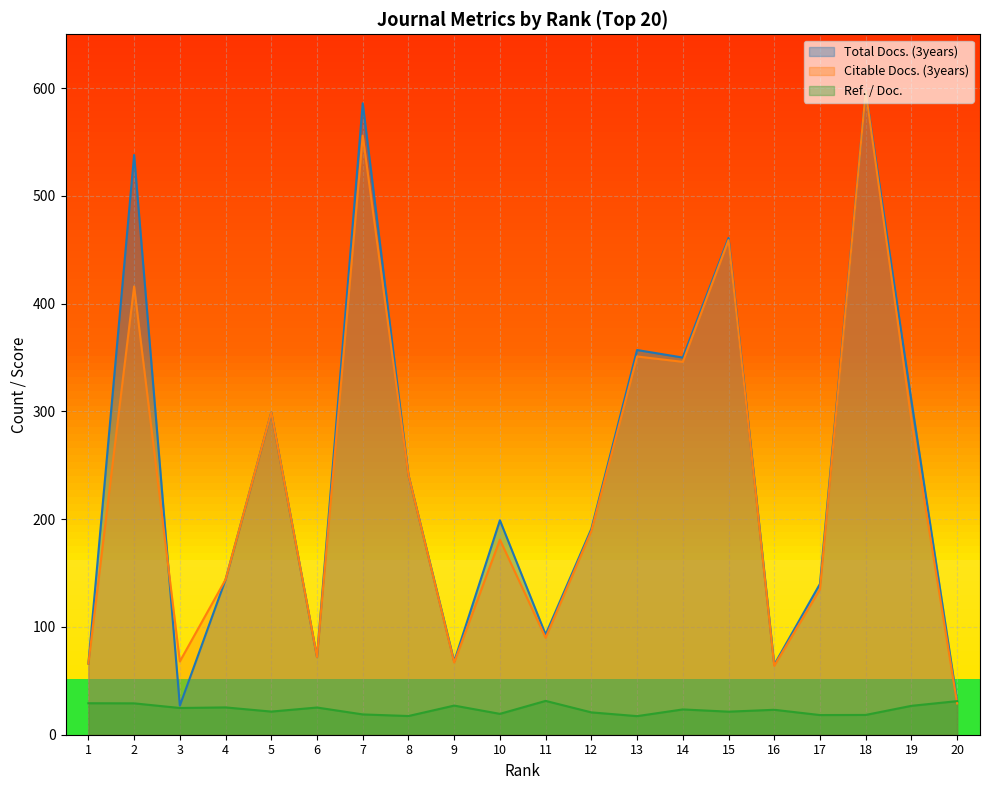

What is the sum of all Total Docs. (3years) values?

4835.0